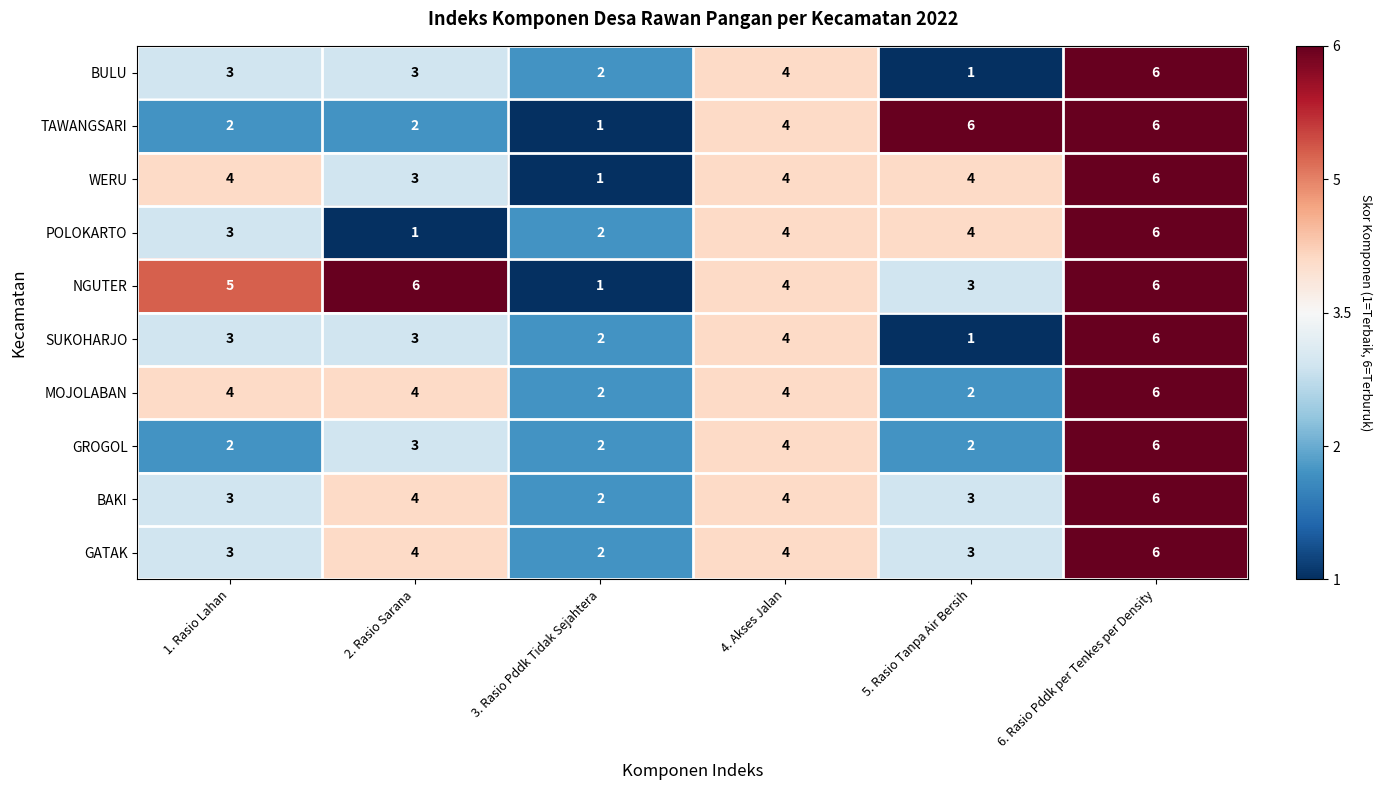

What is the maximum value shown in the chart?

6